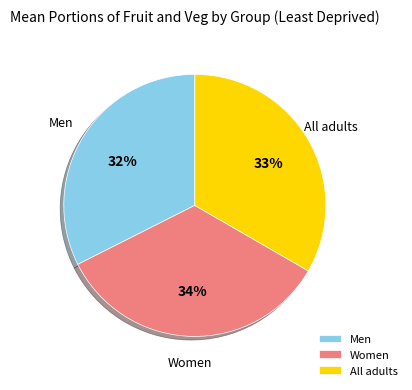

Which category has the smallest portion of the pie?

Men